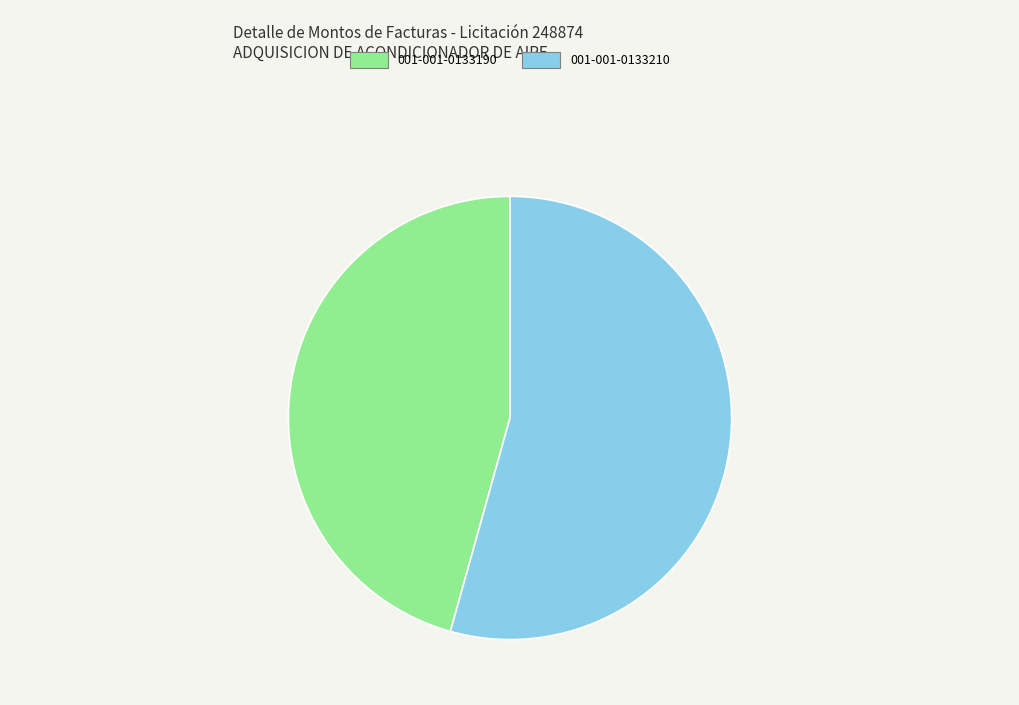

Is the sum of 001-001-0133190 and 001-001-0133210 greater than half?

Yes